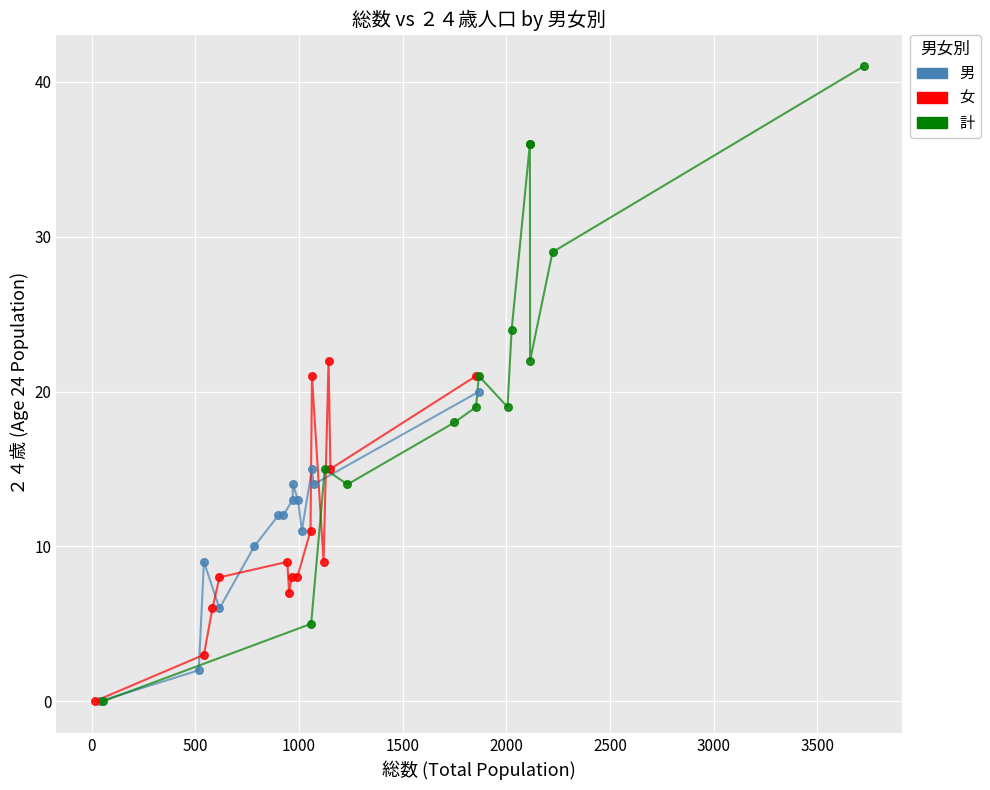

Which series has the largest Y range (max minus min)?

計